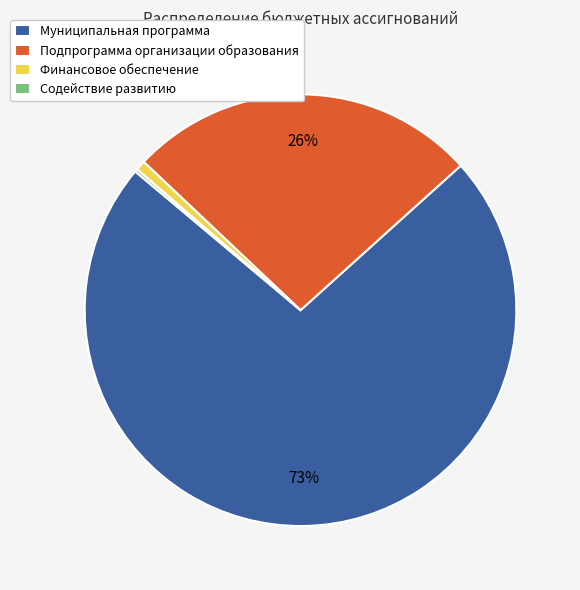

The Муниципальная программа slice represents 73% of the pie. True or false?

True